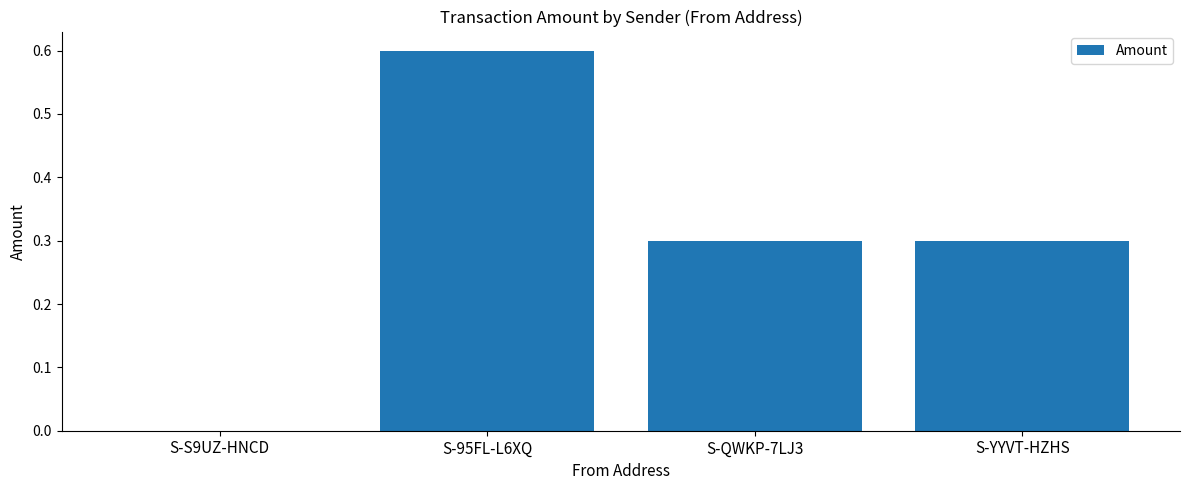

How many values are above zero?

3